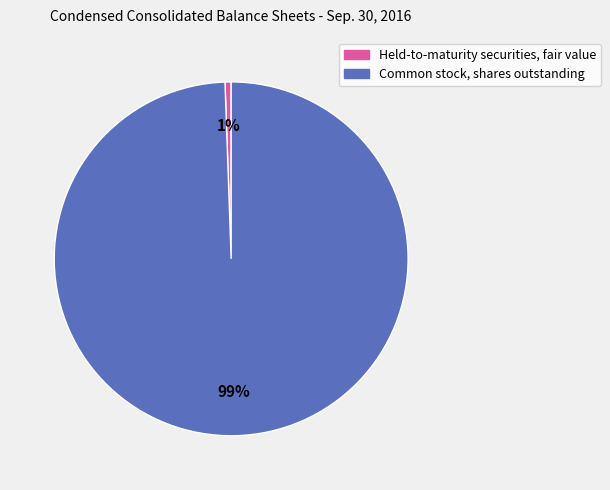

Is there any slice that represents more than half of the pie?

Yes